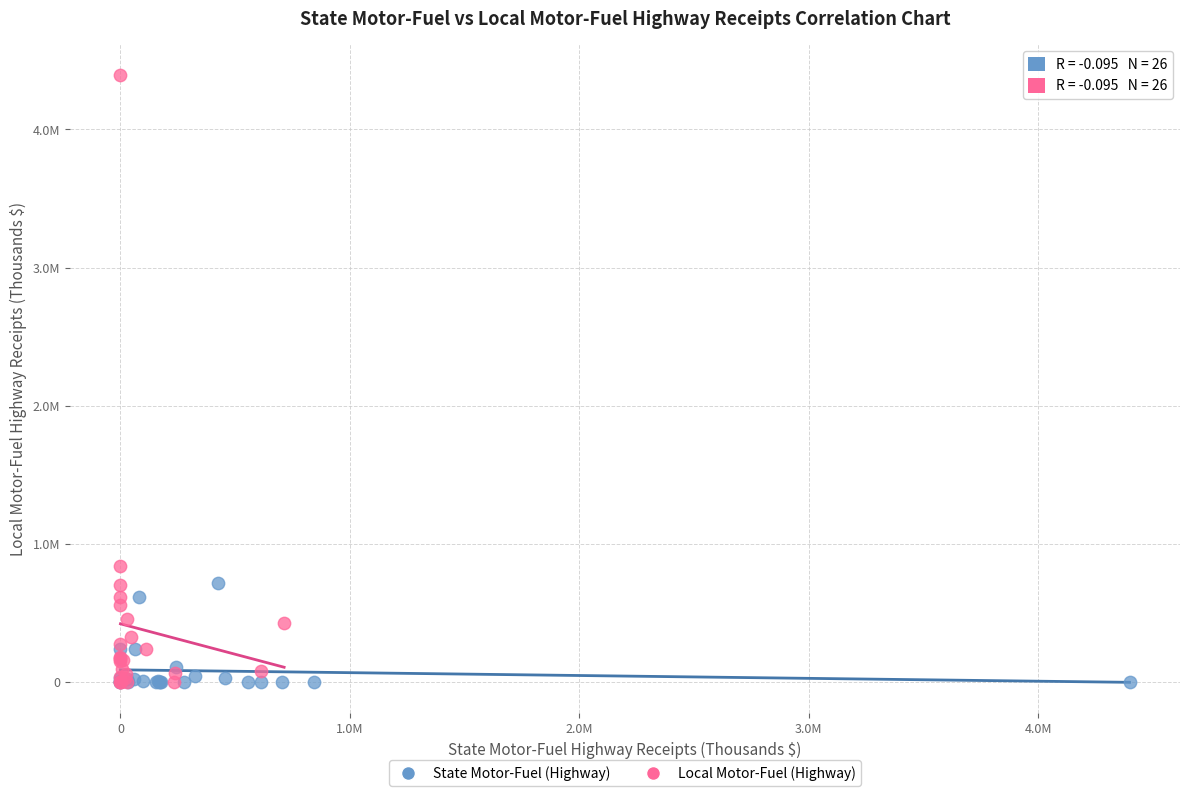

What are all the series names shown in the legend?

State Motor-Fuel (Highway), Local Motor-Fuel (Highway)